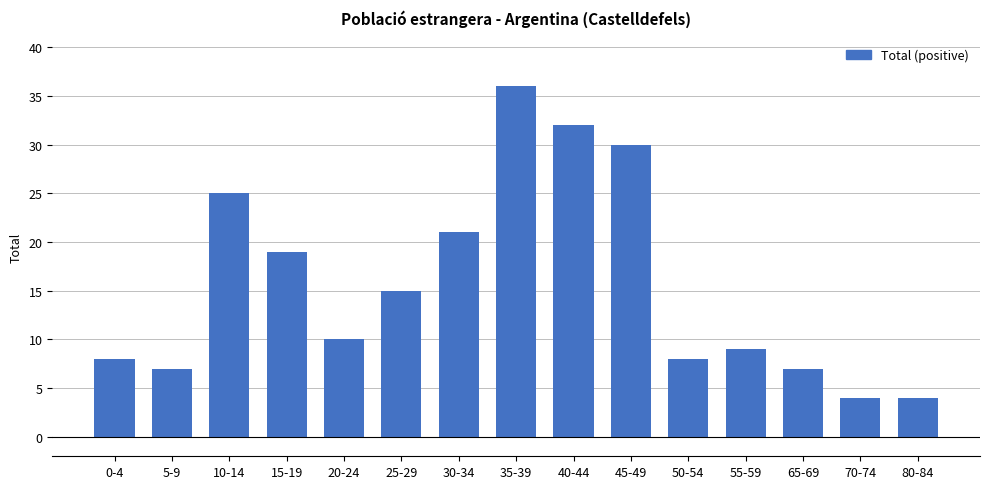

Between 25-29 and 20-24, which is larger?

25-29